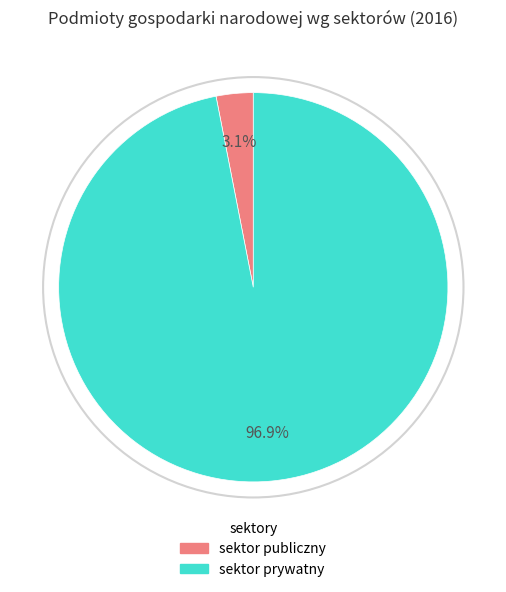

Is there any slice that represents more than half of the pie?

Yes